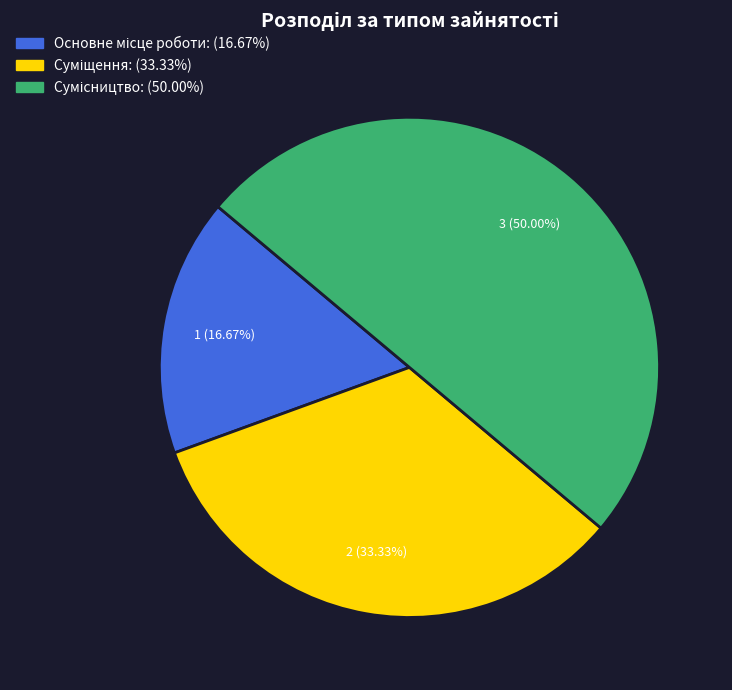

How many segments does this pie chart have?

3